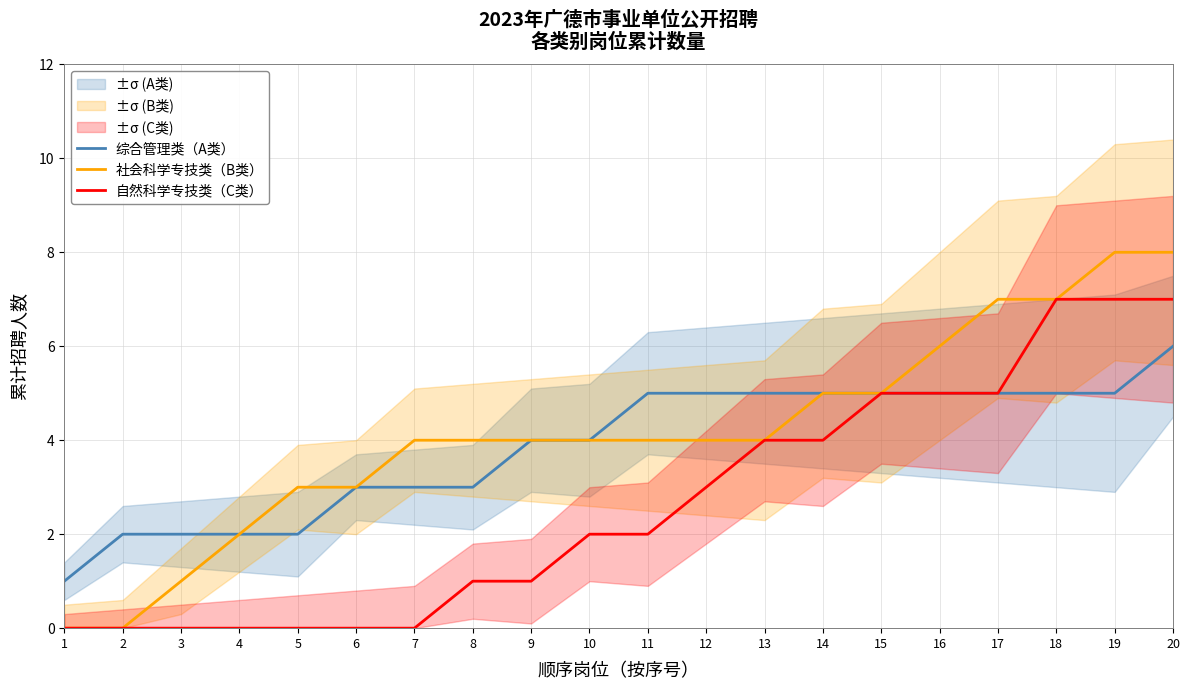

Where is 综合管理类（A类） nearest to the value 3?

6